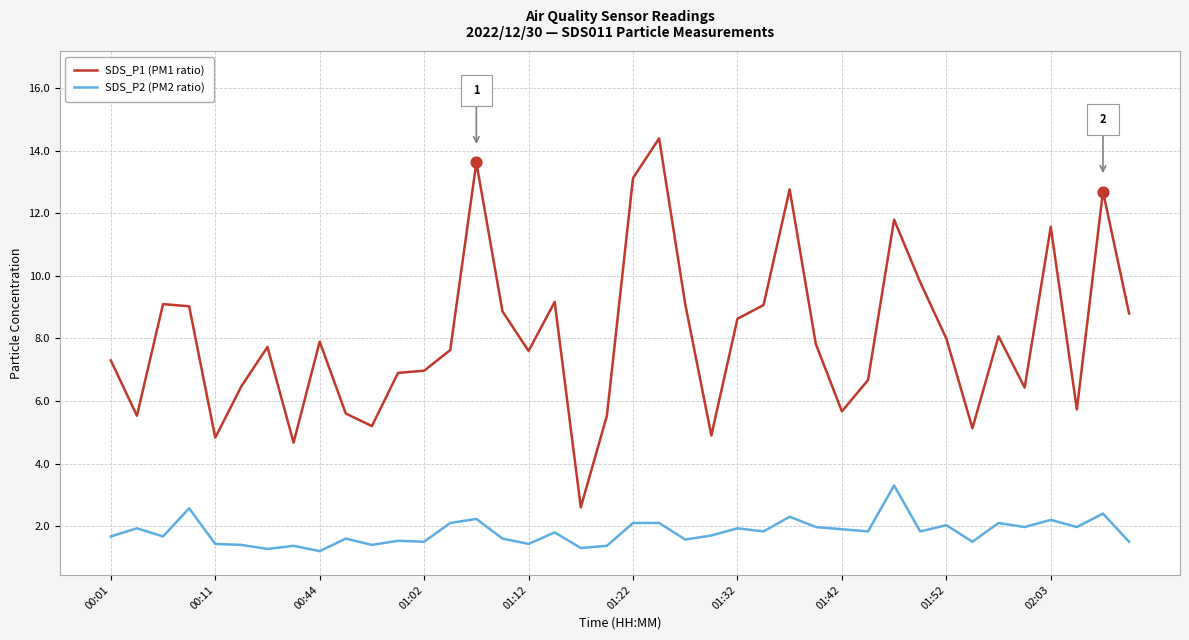

Which series has the widest spread of values?

SDS_P1 (PM1 ratio)